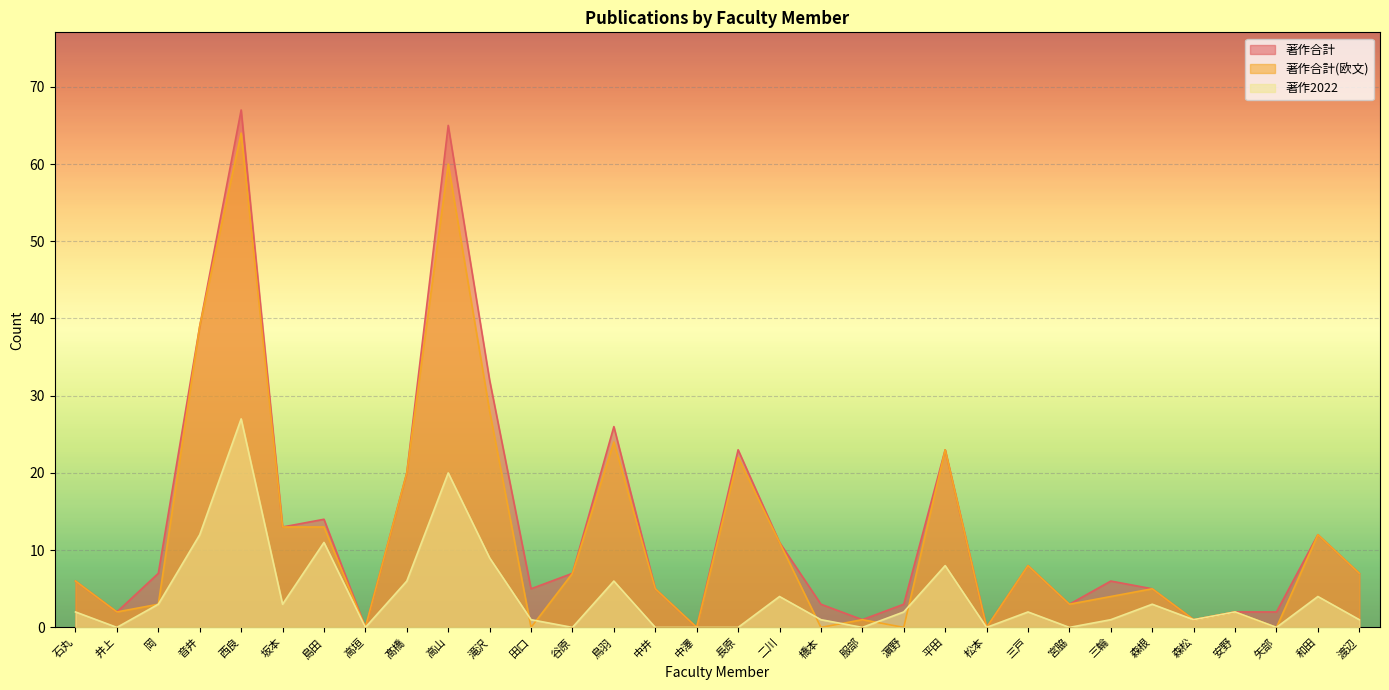

Reading right to left, transcribe all the data shown in this chart.

著作合計: 渡辺=7	和田=12	矢部=2	安野=2	森松=1	森根=5	三輪=6	宮脇=3	三戸=8	松本=0	平田=23	濵野=3	服部=1	橋本=3	二川=11	長原=23	中澤=0	中井=5	鳥羽=26	谷原=7	田口=5	滝沢=32	高山=65	髙橋=20	高垣=0	島田=14	坂本=13	西良=67	音井=39	岡=7	井上=2	石丸=6
著作合計(欧文): 渡辺=7	和田=12	矢部=0	安野=2	森松=1	森根=5	三輪=4	宮脇=3	三戸=8	松本=0	平田=23	濵野=0	服部=1	橋本=0	二川=11	長原=22	中澤=0	中井=5	鳥羽=24	谷原=7	田口=0	滝沢=28	高山=60	髙橋=20	高垣=0	島田=13	坂本=13	西良=64	音井=39	岡=3	井上=2	石丸=6
著作2022: 渡辺=1	和田=4	矢部=0	安野=2	森松=1	森根=3	三輪=1	宮脇=0	三戸=2	松本=0	平田=8	濵野=2	服部=0	橋本=1	二川=4	長原=0	中澤=0	中井=0	鳥羽=6	谷原=0	田口=1	滝沢=9	高山=20	髙橋=6	高垣=0	島田=11	坂本=3	西良=27	音井=12	岡=3	井上=0	石丸=2